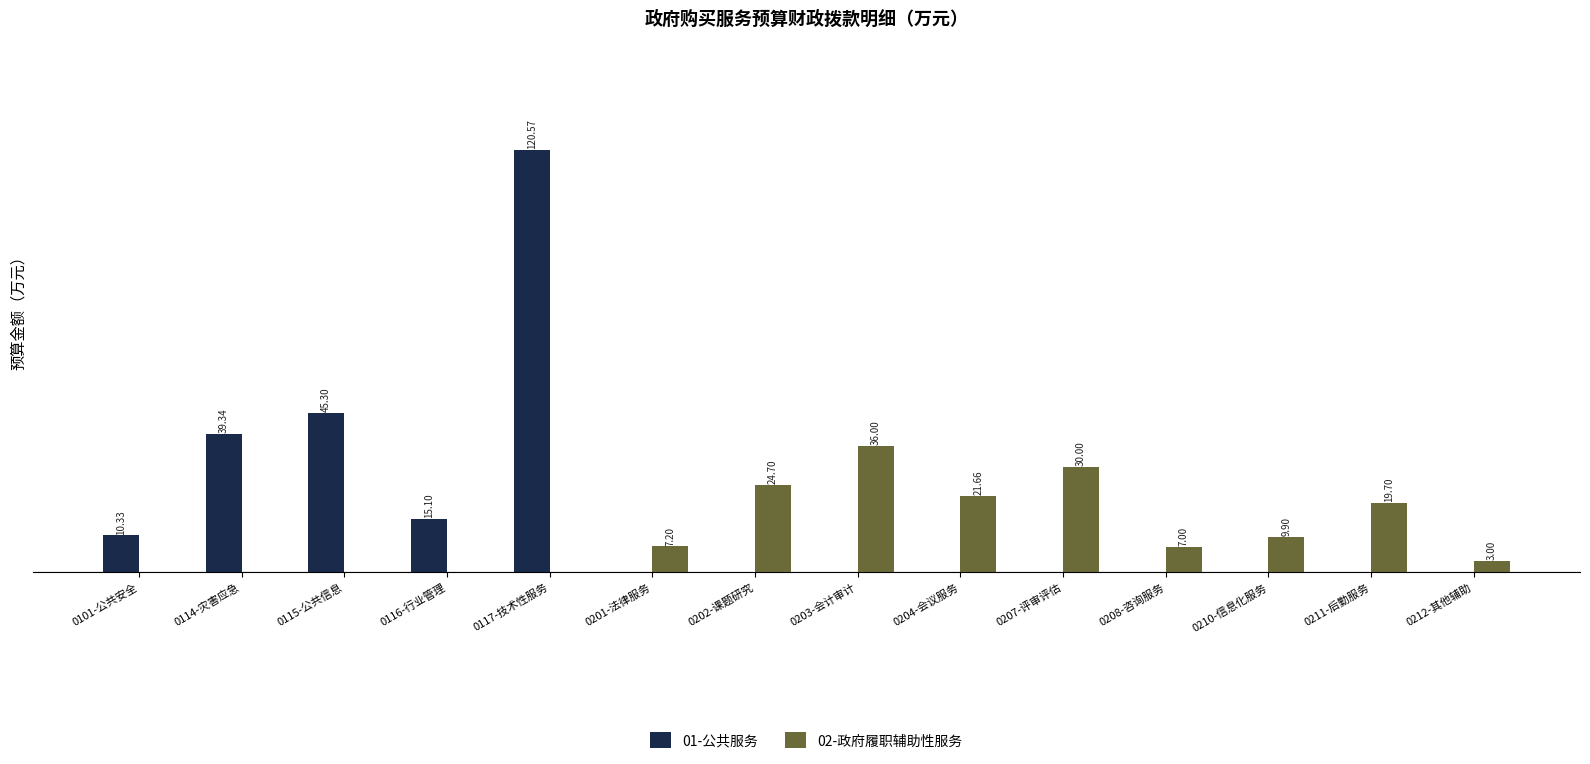

Which series has the largest total across all categories?

01-公共服务